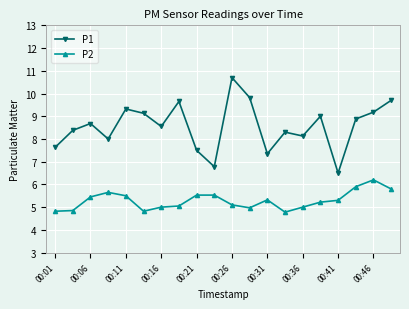

What is the maximum value shown in the chart?

10.7